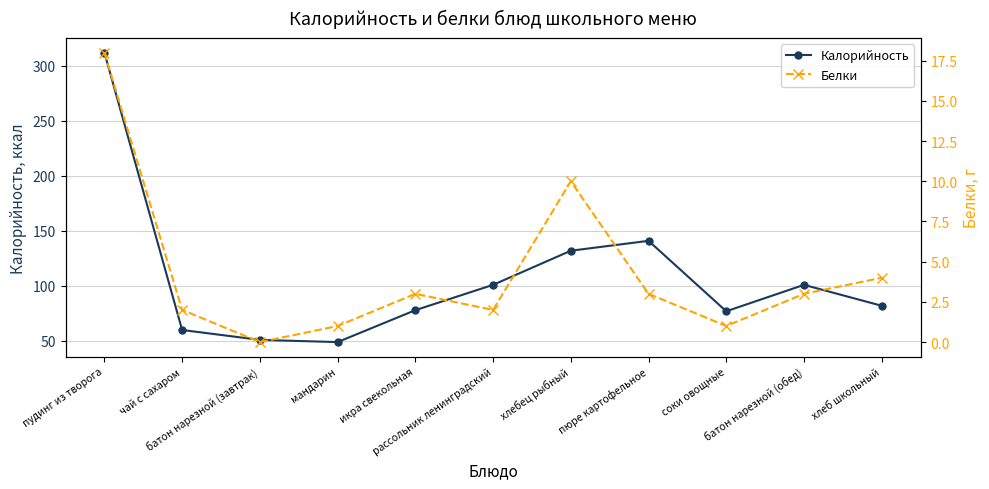

Is it true that Калорийность equals 132 at хлебец рыбный?

True